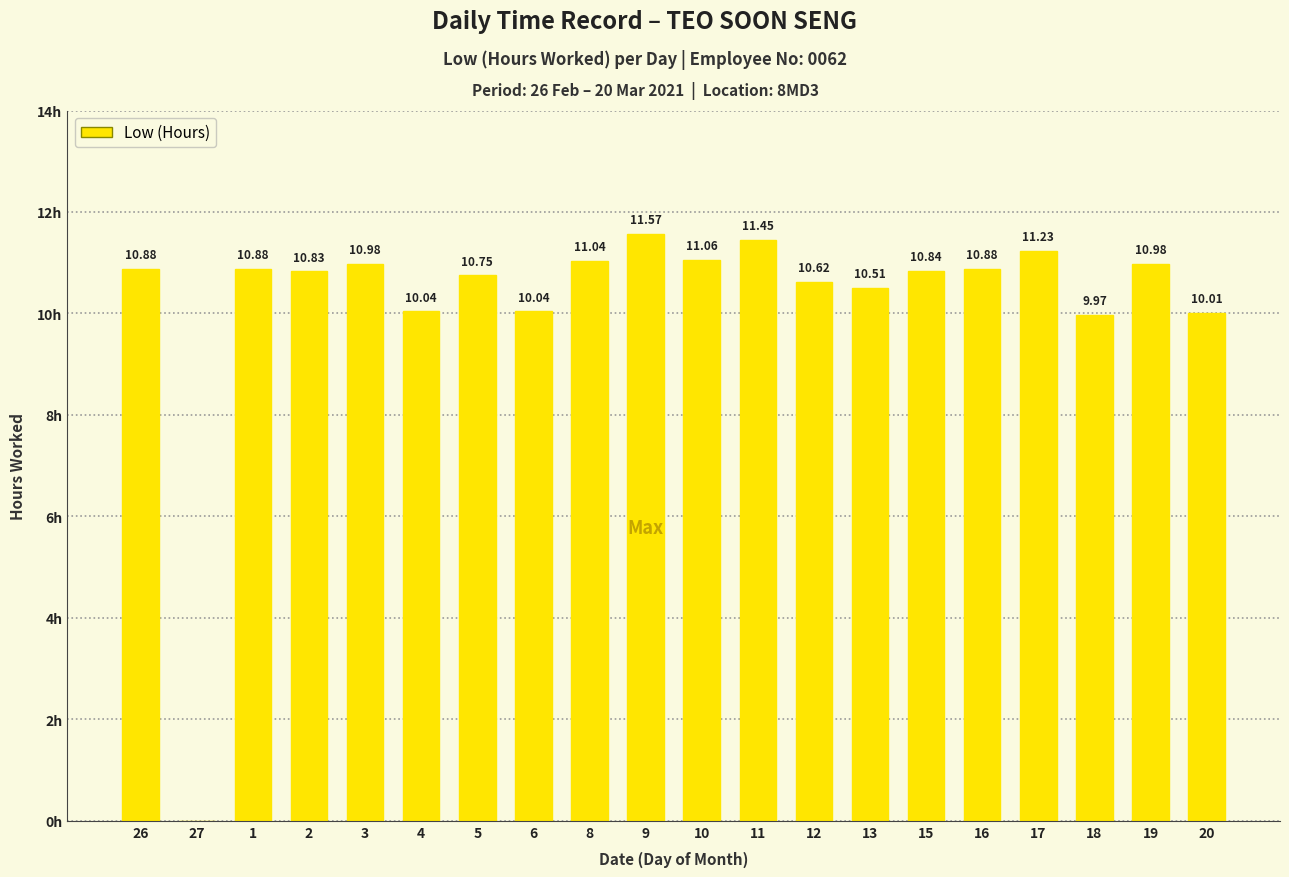

Between 15 and 11, which is larger?

11